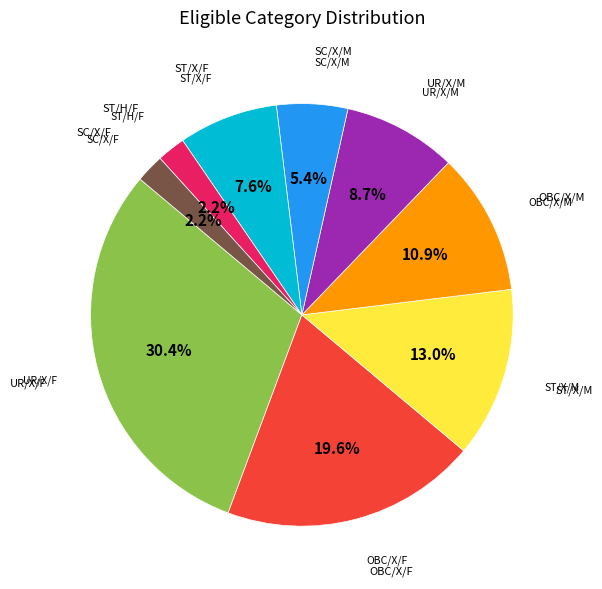

How many slices are in this pie chart?

9